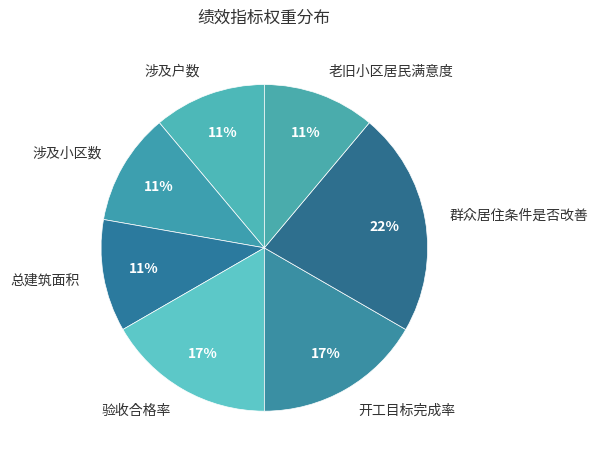

To the nearest percent, what is the combined percentage of 群众居住条件是否改善 and 总建筑面积?

33%